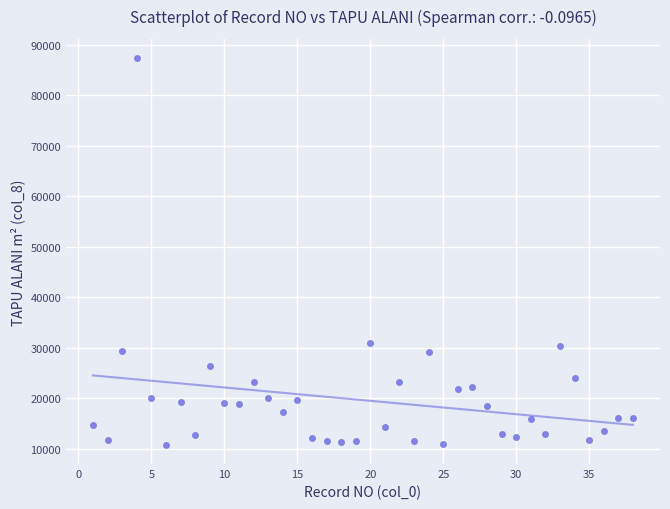

What is the range of X values (max minus min)?

37.0